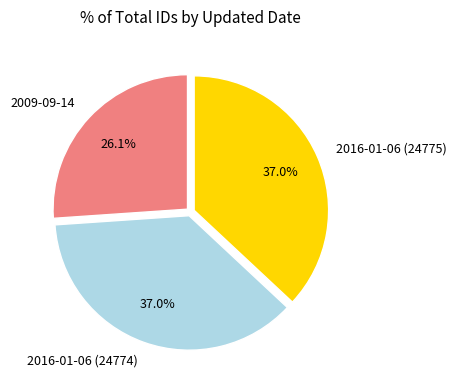

How many segments does this pie chart have?

3